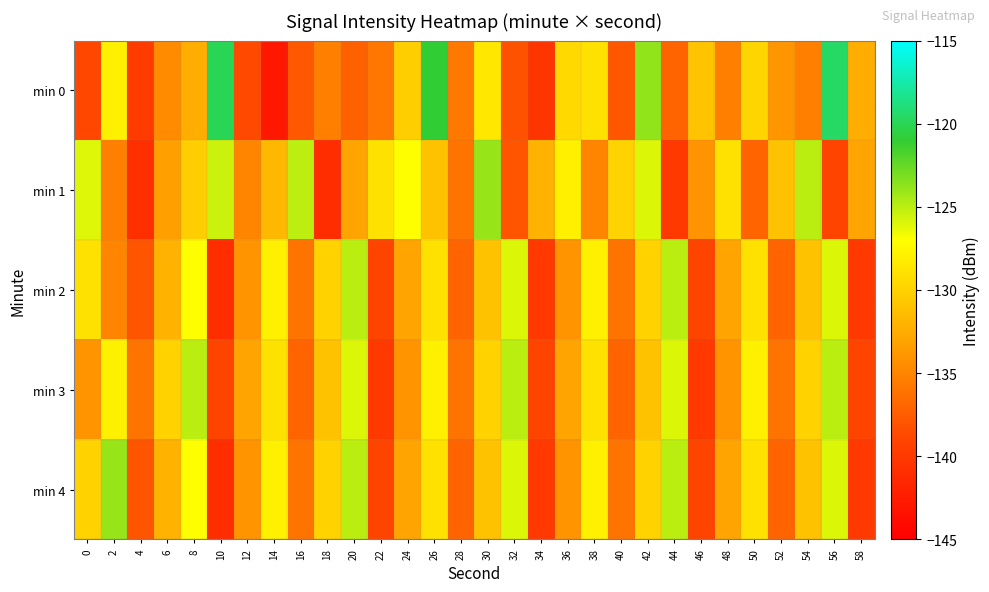

Reading right to left, extract all data points from this chart.

min 0: 58=-132.4	56=-119.5	54=-135.2	52=-133.9	50=-129.8	48=-135.3	46=-130.9	44=-137.0	42=-123.8	40=-137.8	38=-129.0	36=-129.5	34=-140.3	32=-138.1	30=-128.6	28=-135.7	26=-121.0	24=-130.3	22=-135.8	20=-137.2	18=-135.3	16=-137.8	14=-142.8	12=-138.7	10=-120.0	8=-132.4	6=-134.6	4=-139.8	2=-128.0	0=-138.8
min 1: 58=-133.0	56=-139.0	54=-125.0	52=-131.0	50=-137.0	48=-129.0	46=-134.0	44=-140.0	42=-126.0	40=-130.0	38=-135.0	36=-128.0	34=-132.0	32=-138.0	30=-124.0	28=-136.0	26=-131.0	24=-127.0	22=-129.0	20=-133.0	18=-141.1	16=-125.1	14=-131.7	12=-134.9	10=-125.5	8=-130.3	6=-133.3	4=-140.9	2=-135.2	0=-126.0
min 2: 58=-140.0	56=-126.0	54=-131.0	52=-137.0	50=-129.0	48=-133.0	46=-139.0	44=-125.0	42=-130.0	40=-136.0	38=-128.0	36=-134.0	34=-140.0	32=-126.0	30=-131.0	28=-137.0	26=-129.0	24=-133.0	22=-139.0	20=-125.0	18=-130.0	16=-136.0	14=-128.0	12=-134.0	10=-141.0	8=-127.0	6=-132.0	4=-138.0	2=-135.0	0=-129.0
min 3: 58=-139.0	56=-125.0	54=-130.0	52=-136.0	50=-128.0	48=-134.0	46=-140.0	44=-126.0	42=-131.0	40=-137.0	38=-129.0	36=-133.0	34=-139.0	32=-125.0	30=-130.0	28=-136.0	26=-128.0	24=-134.0	22=-140.0	20=-126.0	18=-131.0	16=-137.0	14=-129.0	12=-133.0	10=-139.0	8=-125.0	6=-130.0	4=-136.0	2=-128.0	0=-134.0
min 4: 58=-140.0	56=-126.0	54=-131.0	52=-137.0	50=-129.0	48=-133.0	46=-139.0	44=-125.0	42=-130.0	40=-136.0	38=-128.0	36=-134.0	34=-140.0	32=-126.0	30=-131.0	28=-137.0	26=-129.0	24=-133.0	22=-139.0	20=-125.0	18=-130.0	16=-136.0	14=-128.0	12=-134.0	10=-141.0	8=-127.0	6=-132.0	4=-138.0	2=-124.0	0=-130.0